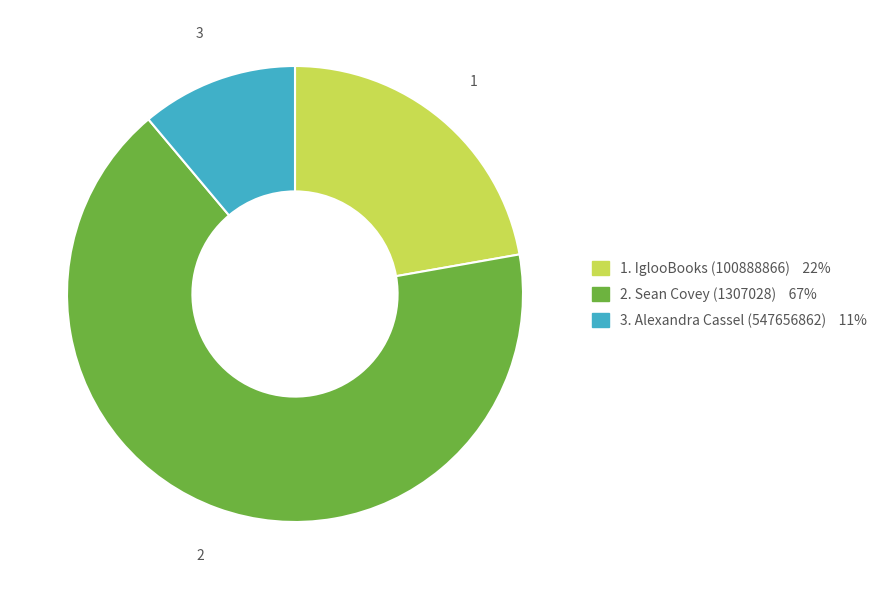

Does any single category account for the majority?

Yes